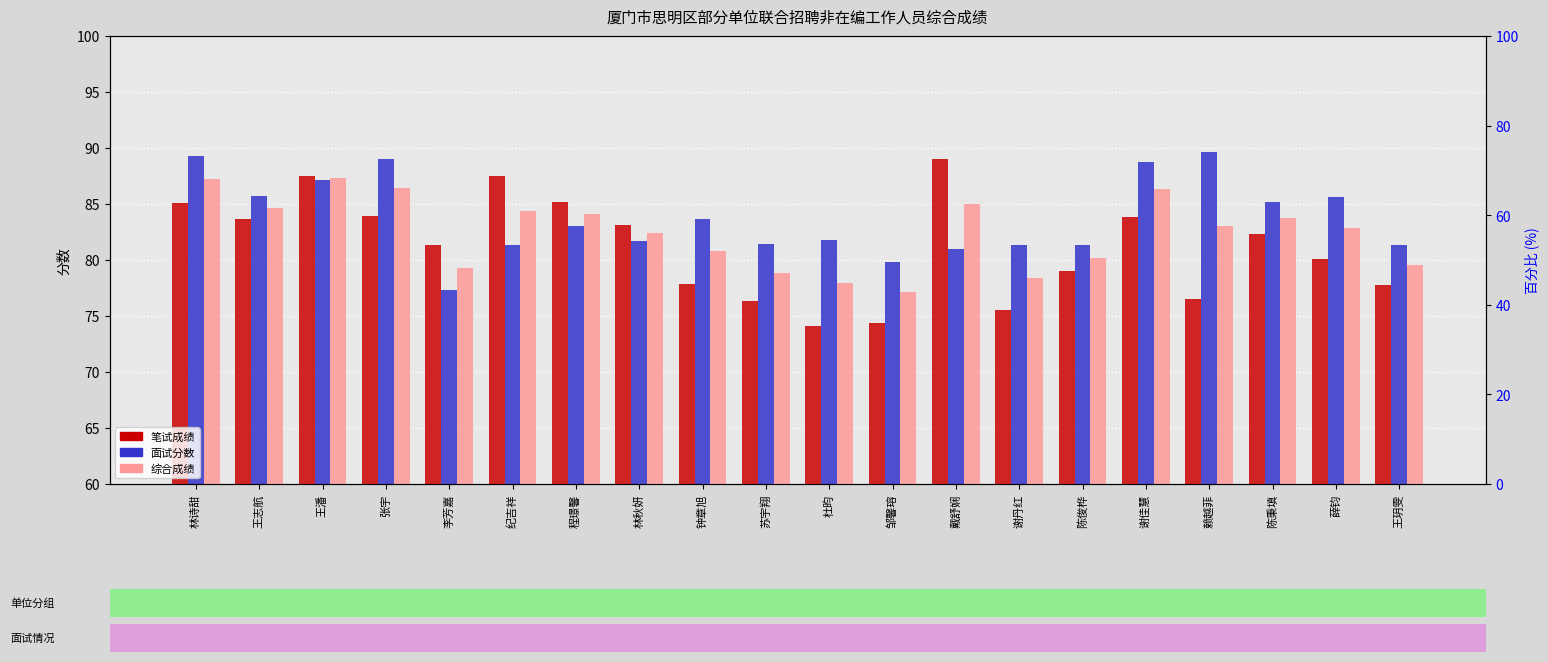

Which category has the highest value across all series?

赖越菲